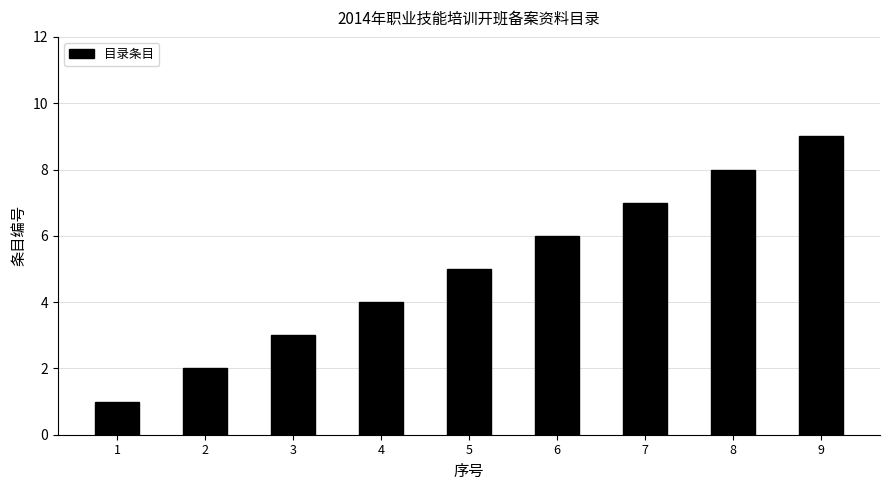

True or false: the data shows 2 at 1.

False